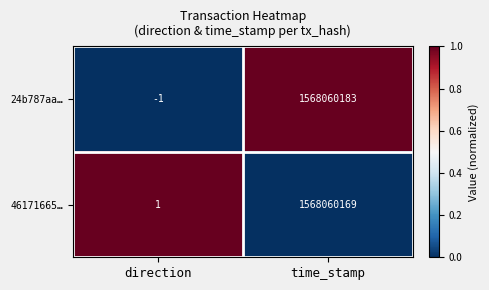

What is the average value of the 46171665… series?

784030085